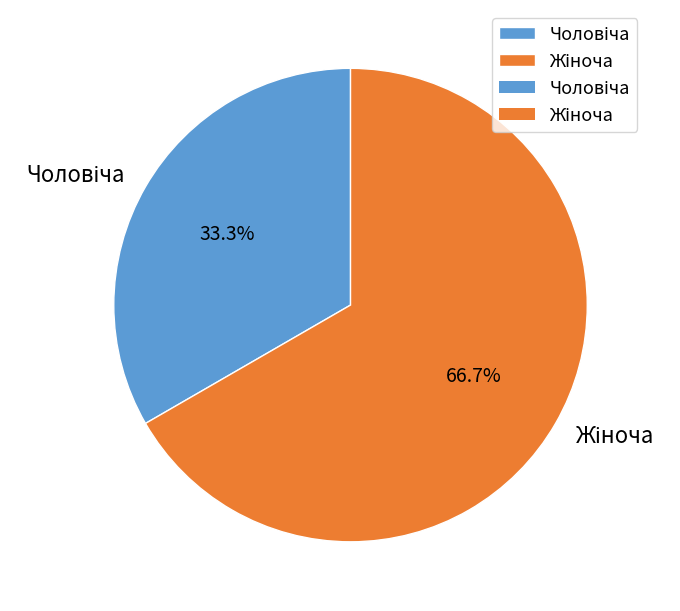

Is there a majority slice in this chart?

Yes